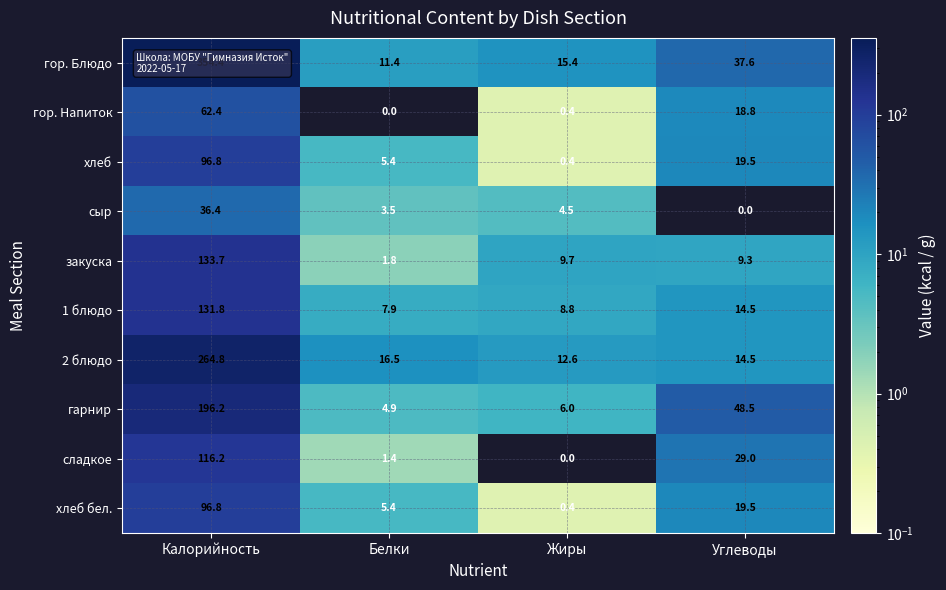

What is the sum of all 2 блюдо values?

308.4